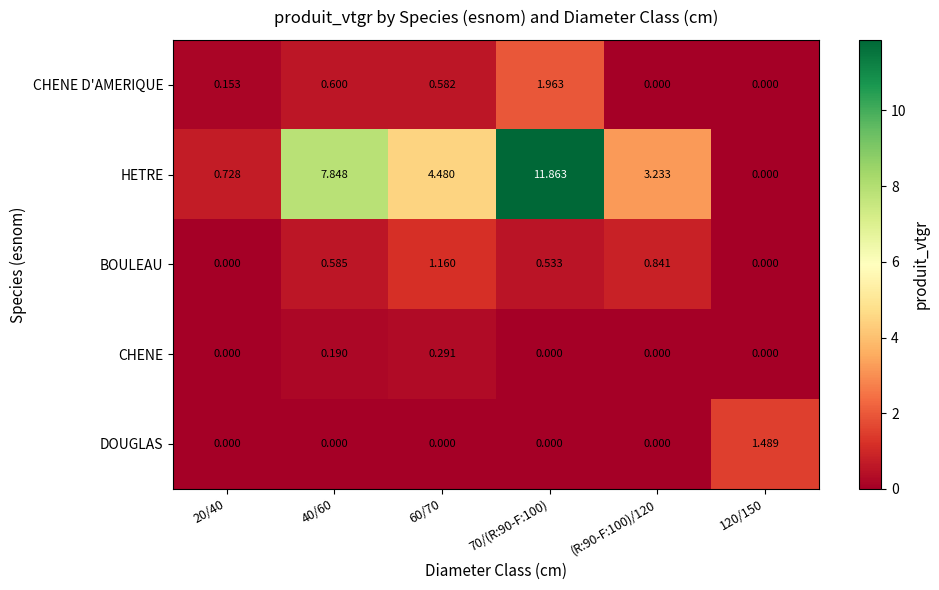

Between 40/60 and 70/(R:90-F:100), which series saw the biggest shift?

HETRE